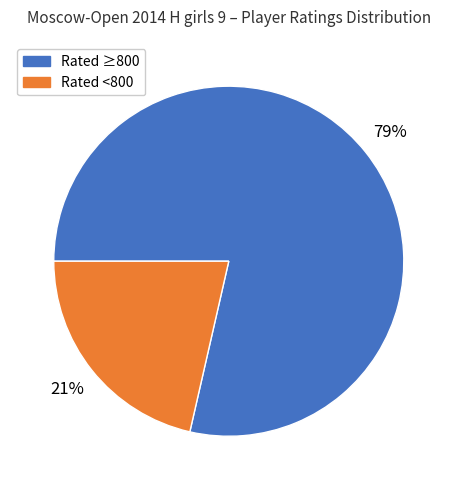

Is there any slice that represents more than half of the pie?

Yes